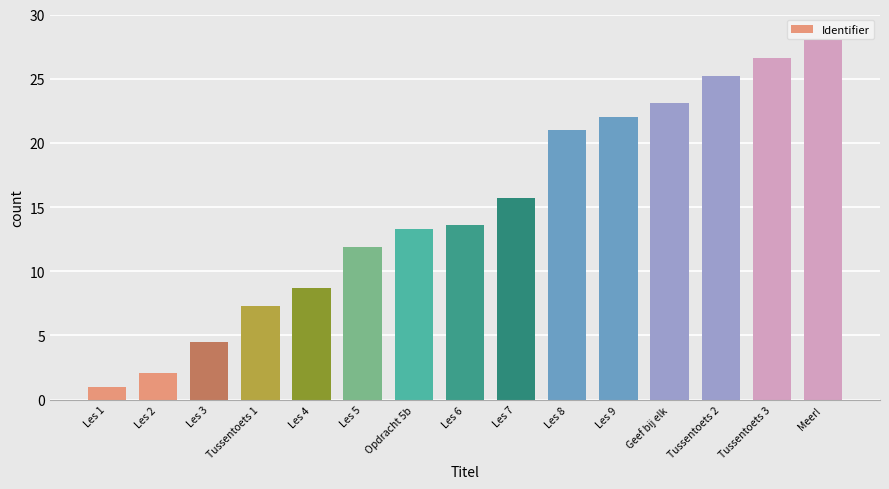

Reading right to left, transcribe all the data shown in this chart.

28.0	26.6	25.2	23.1	22.0	21.0	15.7	13.6	13.3	11.9	8.7	7.3	4.5	2.1	1.0